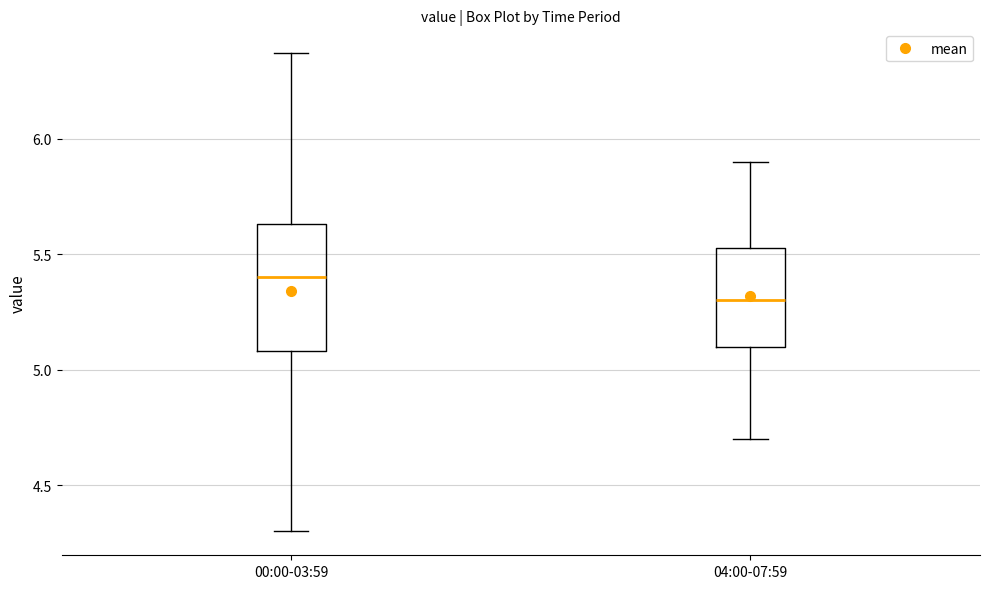

Reading left to right, transcribe this box plot: for each box, give where its median line is, the range the box spans, and where its two whiskers end, as read against the y-axis. The values are not printed on the chart, so give them approximately, as read against the axis.

00:00-03:59: median 5.40, box 5.10 to 5.65, whiskers 4.30 to 6.35
04:00-07:59: median 5.30, box 5.10 to 5.55, whiskers 4.70 to 5.90